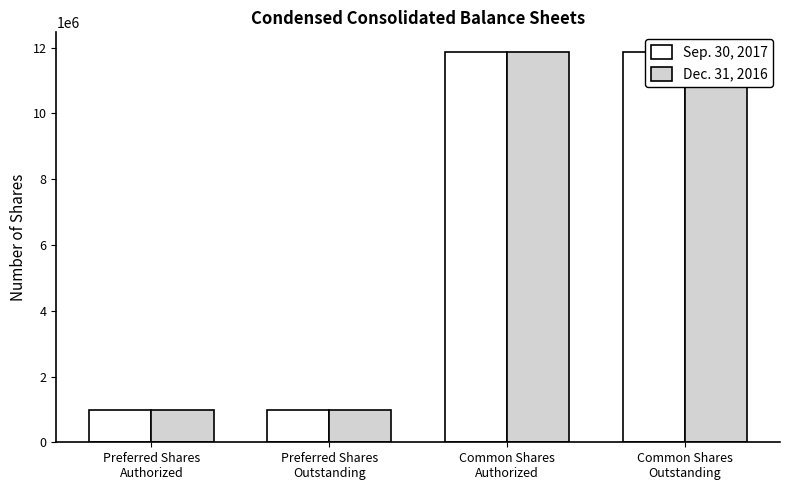

What is the highest value of the Dec. 31, 2016 series?

11871009